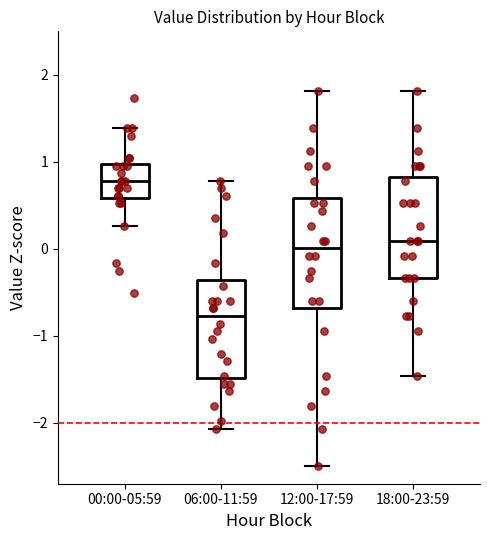

Reading left to right, read every box against the y-axis: the position of its median line, the range the box covers, and the ends of its whiskers. The values are not printed on the chart, so give them approximately, as read against the axis.

00:00-05:59: median 0.8, box 0.6 to 1.0, whiskers 0.3 to 1.4
06:00-11:59: median -0.8, box -1.5 to -0.4, whiskers -2.1 to 0.8
12:00-17:59: median 0.0, box -0.7 to 0.6, whiskers -2.5 to 1.8
18:00-23:59: median 0.1, box -0.3 to 0.8, whiskers -1.5 to 1.8